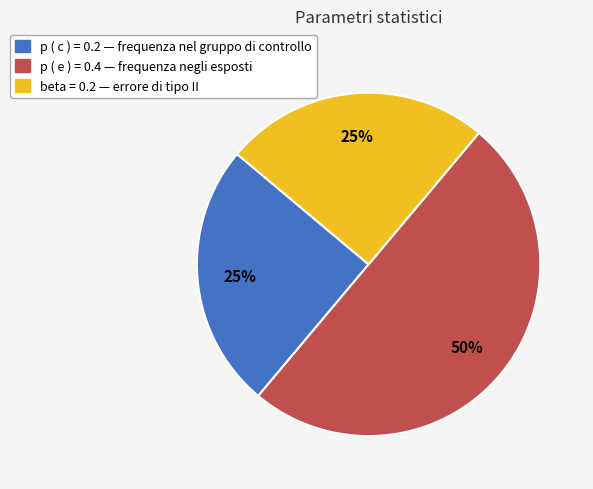

How many segments does this pie chart have?

3